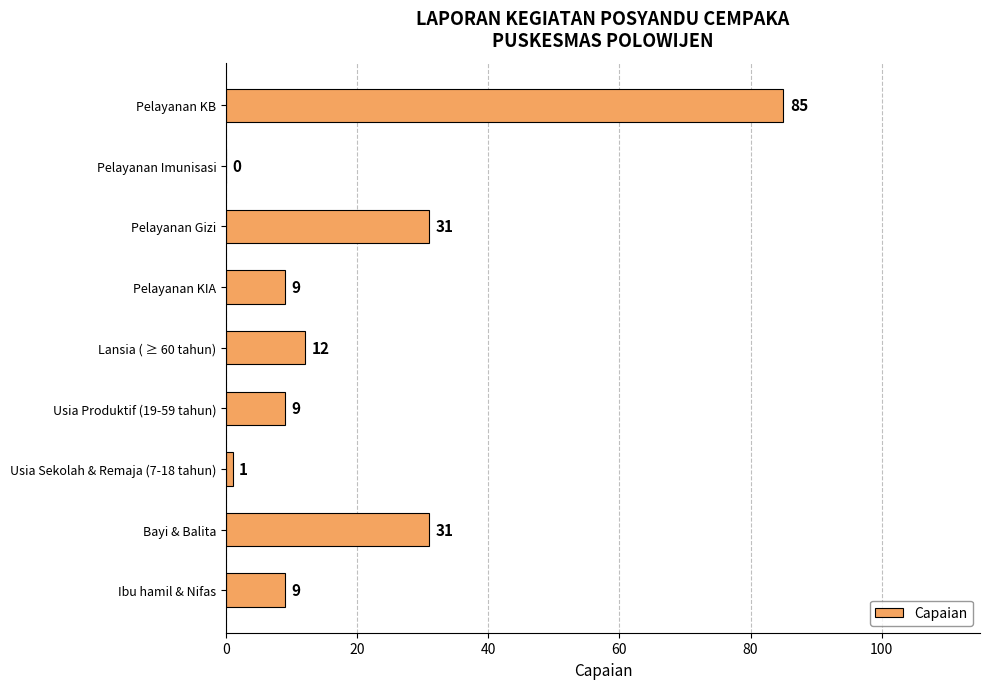

Which has a higher value, Bayi & Balita or Lansia ( ≥ 60 tahun)?

Bayi & Balita